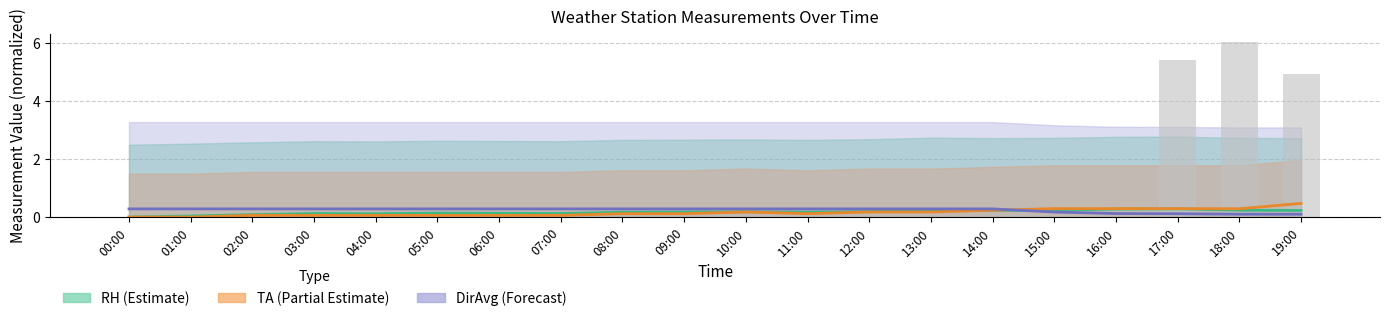

Rank the categories by DirAvg value from highest to lowest.

00:00, 01:00, 02:00, 03:00, 04:00, 05:00, 06:00, 07:00, 08:00, 09:00, 10:00, 11:00, 12:00, 13:00, 14:00, 15:00, 16:00, 17:00, 18:00, 19:00